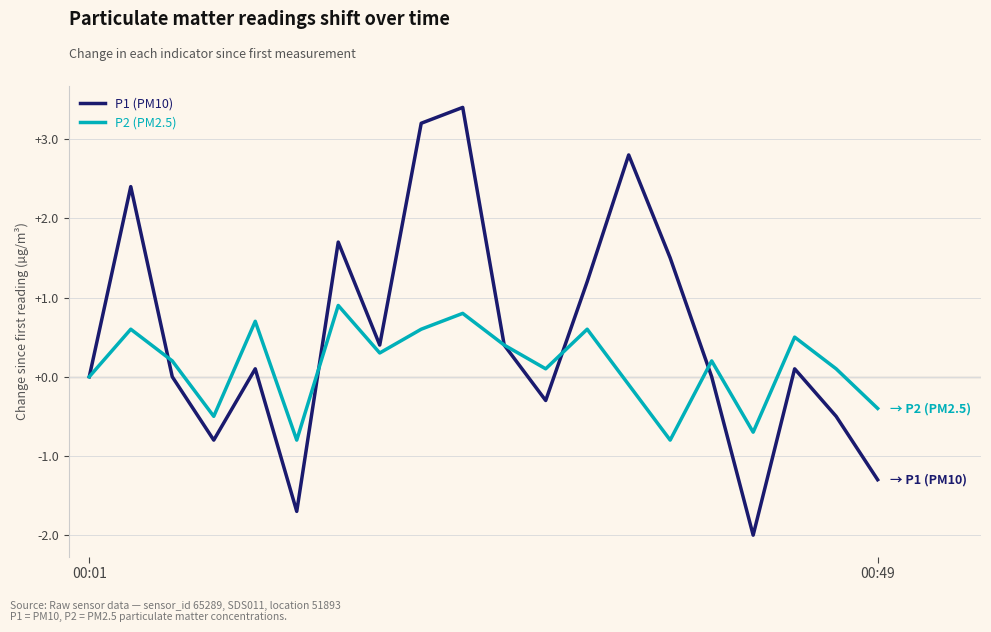

Which series has the widest spread of values?

P1 (PM10)